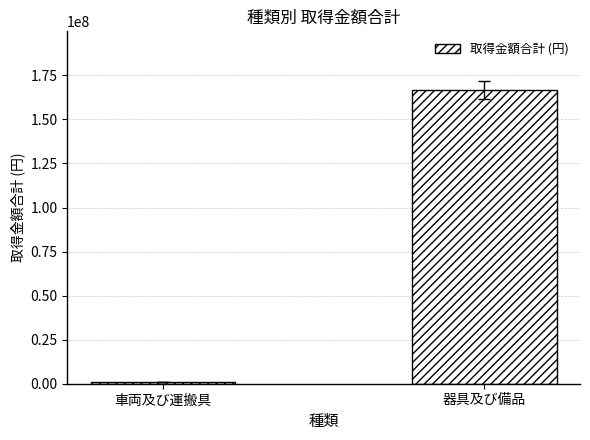

What is the smallest value displayed?

1155004